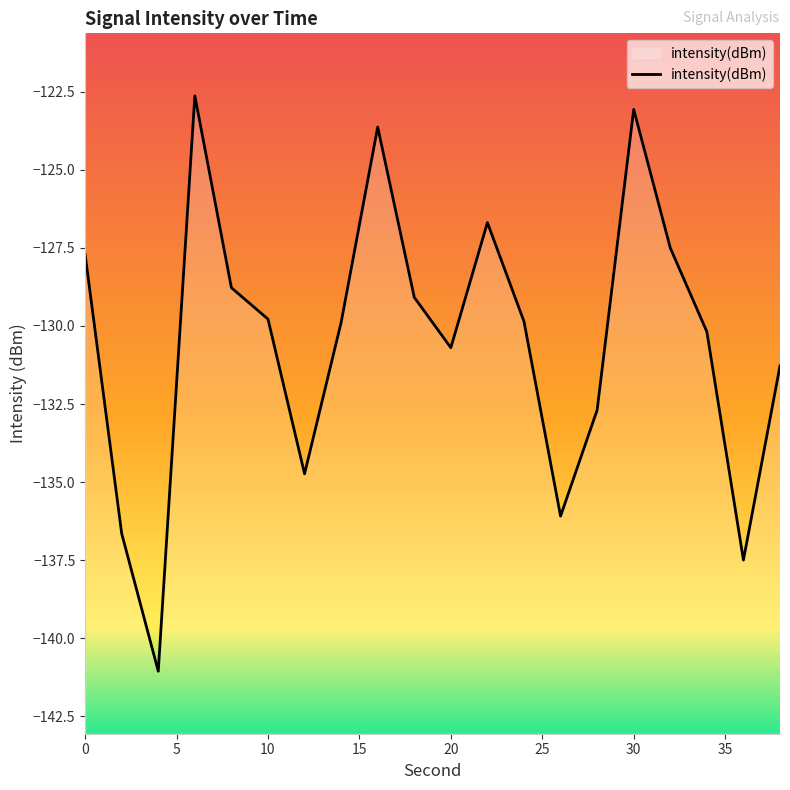

What is the value of the 18th point from the left?

-130.2